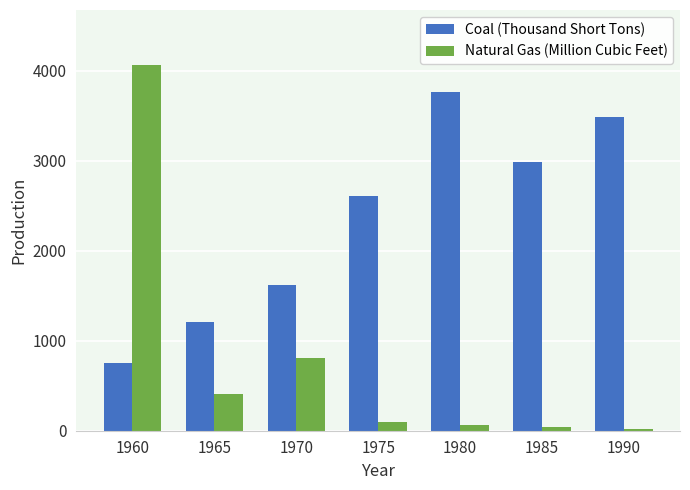

At which label is Coal (Thousand Short Tons) closest to 2254?

1975